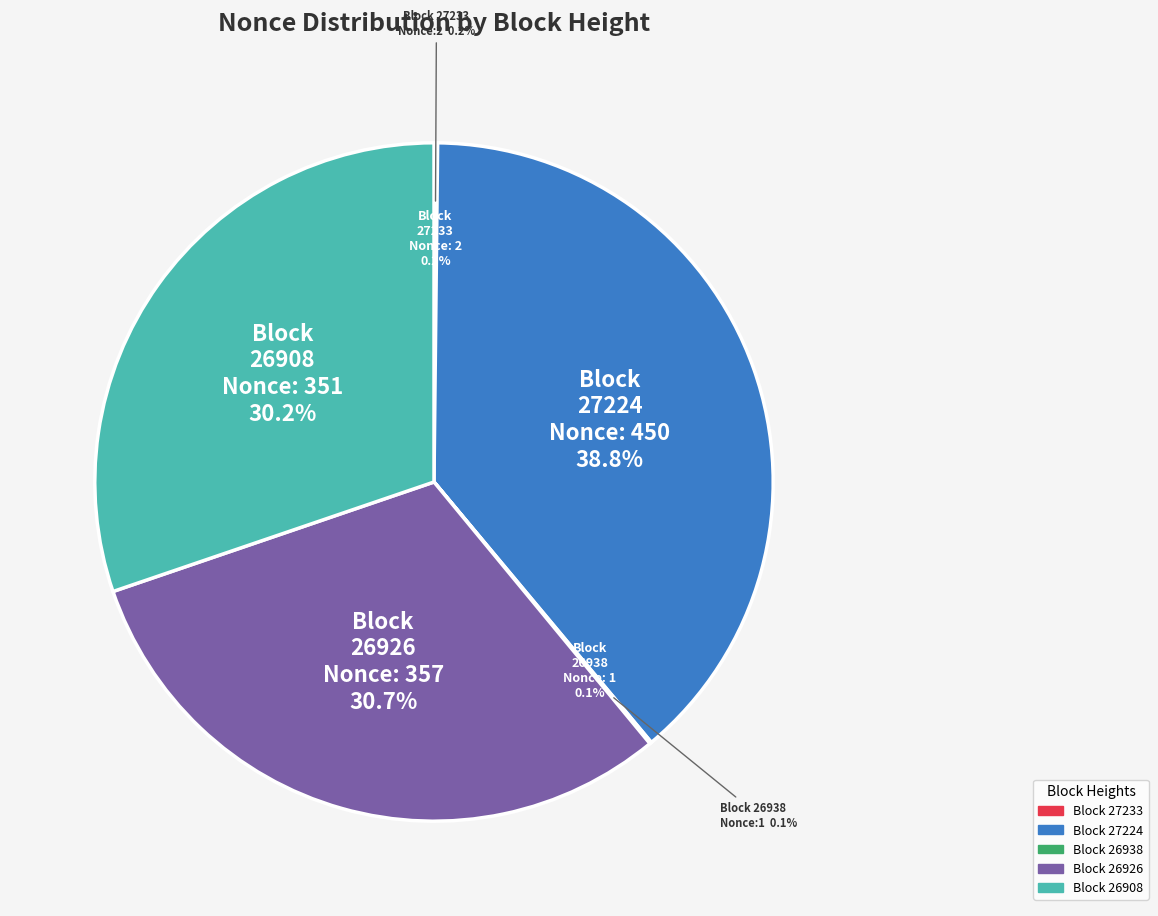

To the nearest percent, what is the combined percentage of 27224 and 26926?

70%